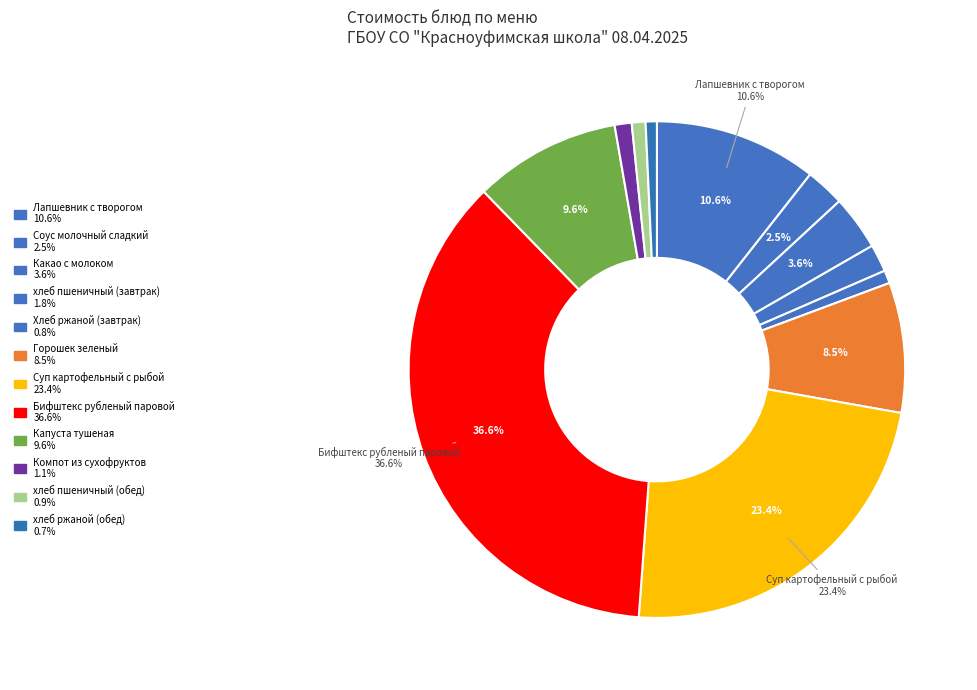

Which category has the smallest portion of the pie?

хлеб ржаной (обед)